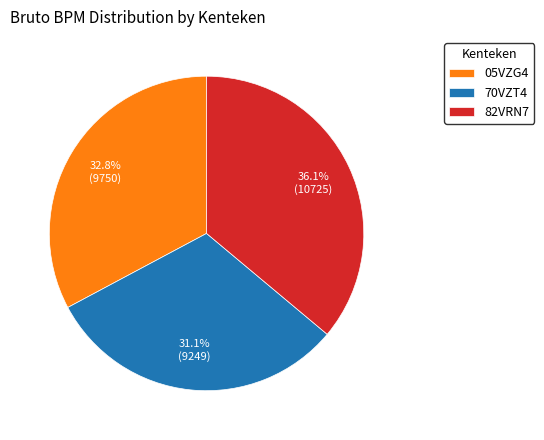

Is 05VZG4 the majority of the pie?

No